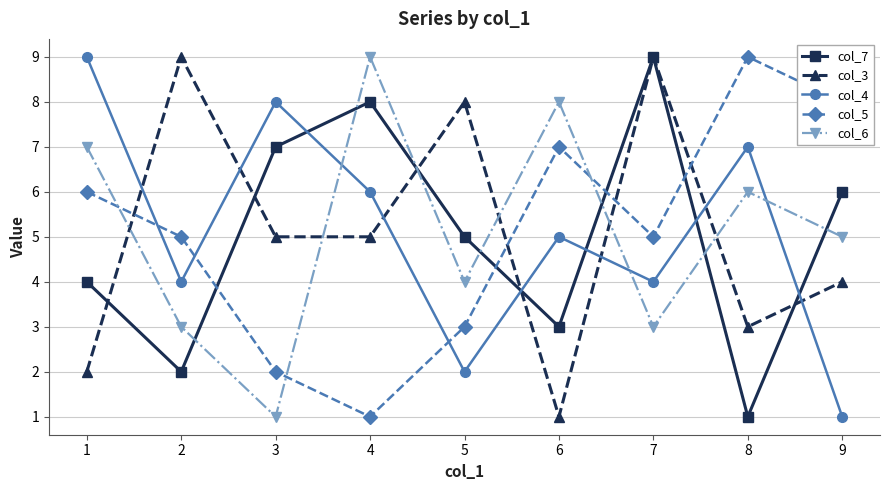

Reading left to right, extract all data points from this chart.

col_7: 1=4	2=2	3=7	4=8	5=5	6=3	7=9	8=1	9=6
col_3: 1=2	2=9	3=5	4=5	5=8	6=1	7=9	8=3	9=4
col_4: 1=9	2=4	3=8	4=6	5=2	6=5	7=4	8=7	9=1
col_5: 1=6	2=5	3=2	4=1	5=3	6=7	7=5	8=9	9=8
col_6: 1=7	2=3	3=1	4=9	5=4	6=8	7=3	8=6	9=5